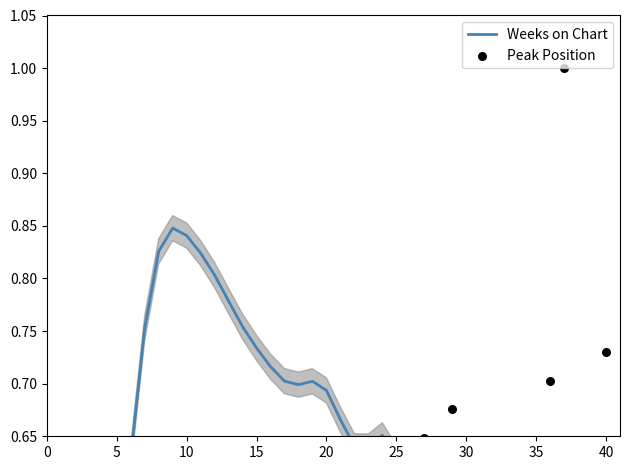

What are all the series names shown in the legend?

Weeks on Chart, Peak Position